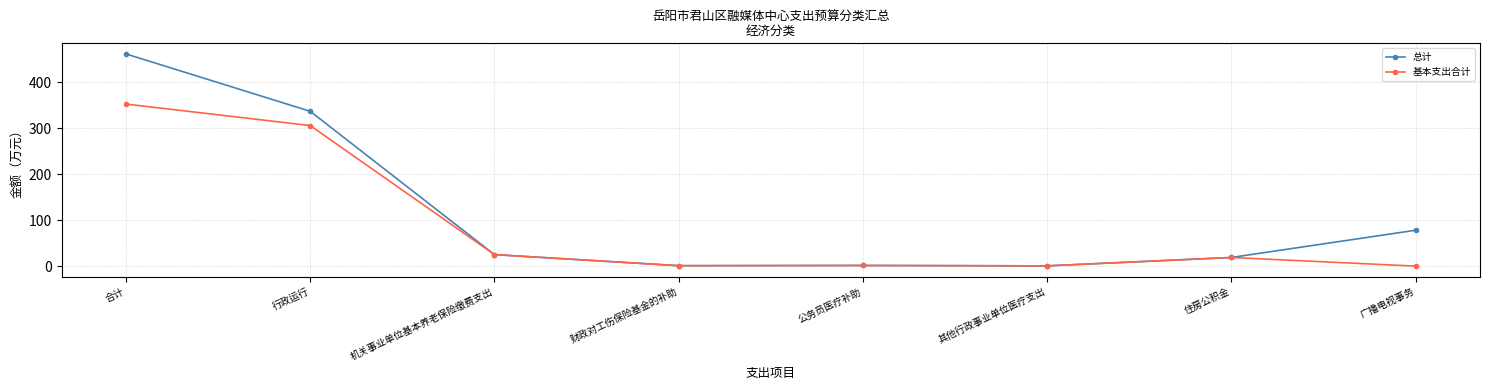

What is the spread (max minus min) of values at 合计?

109.0